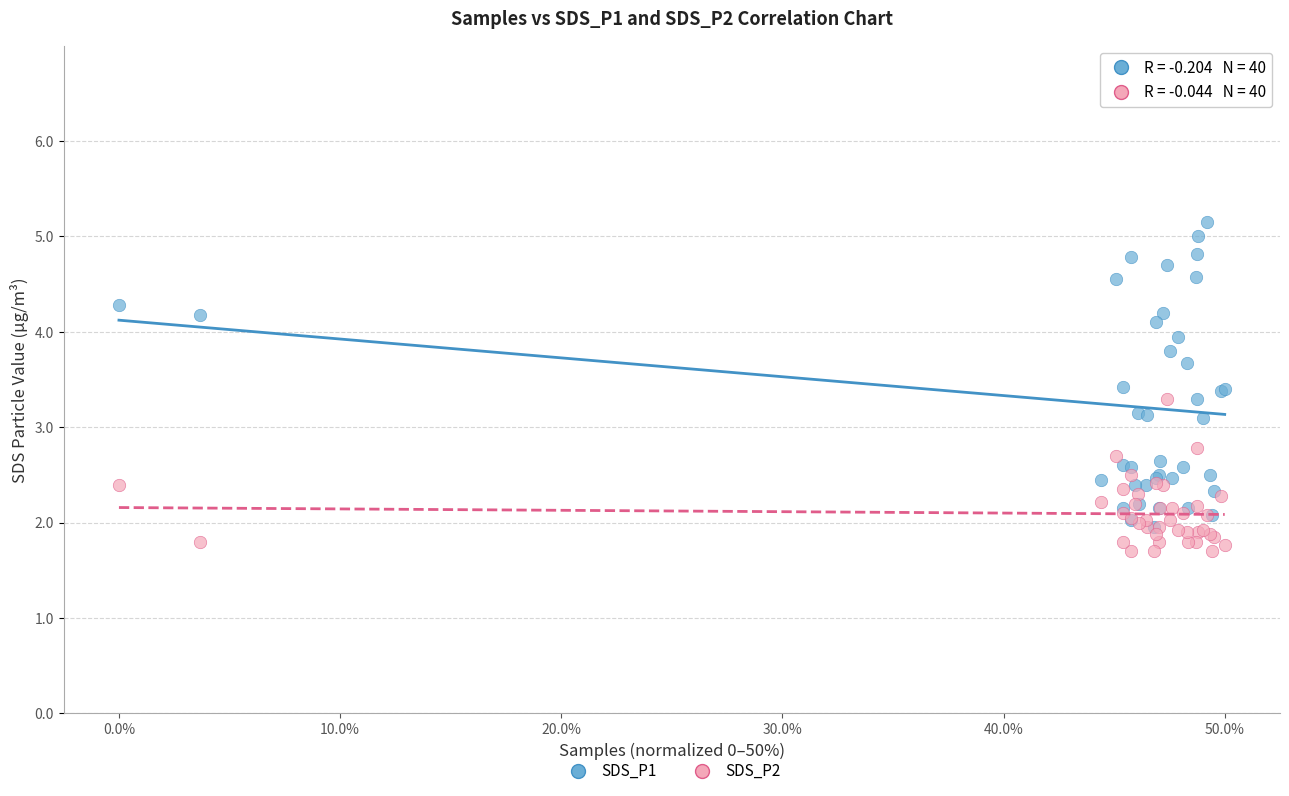

Which series has the largest Y range (max minus min)?

SDS_P1